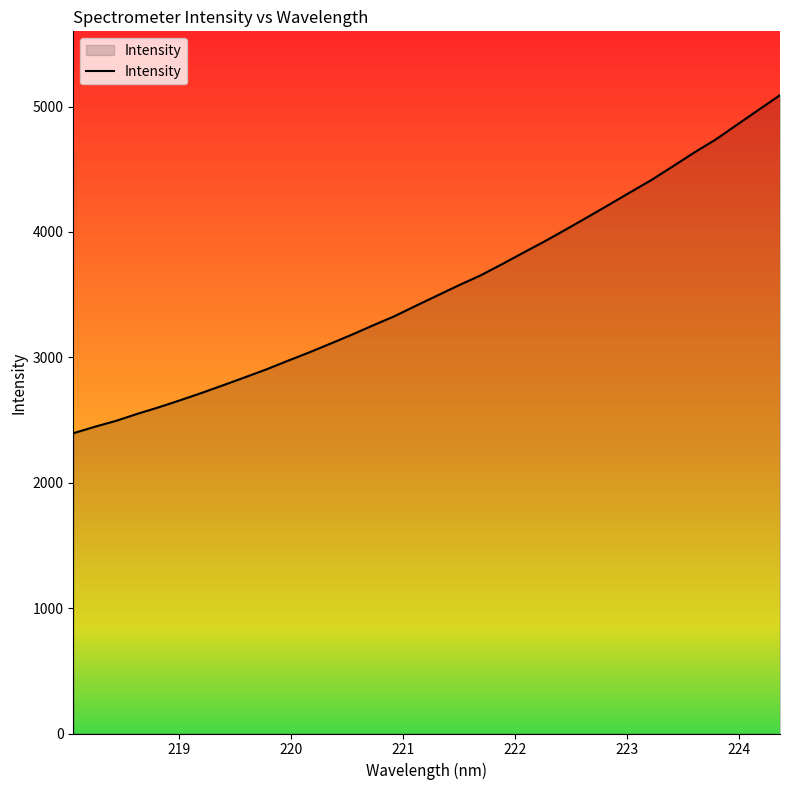

What is the smallest value displayed?

2394.3